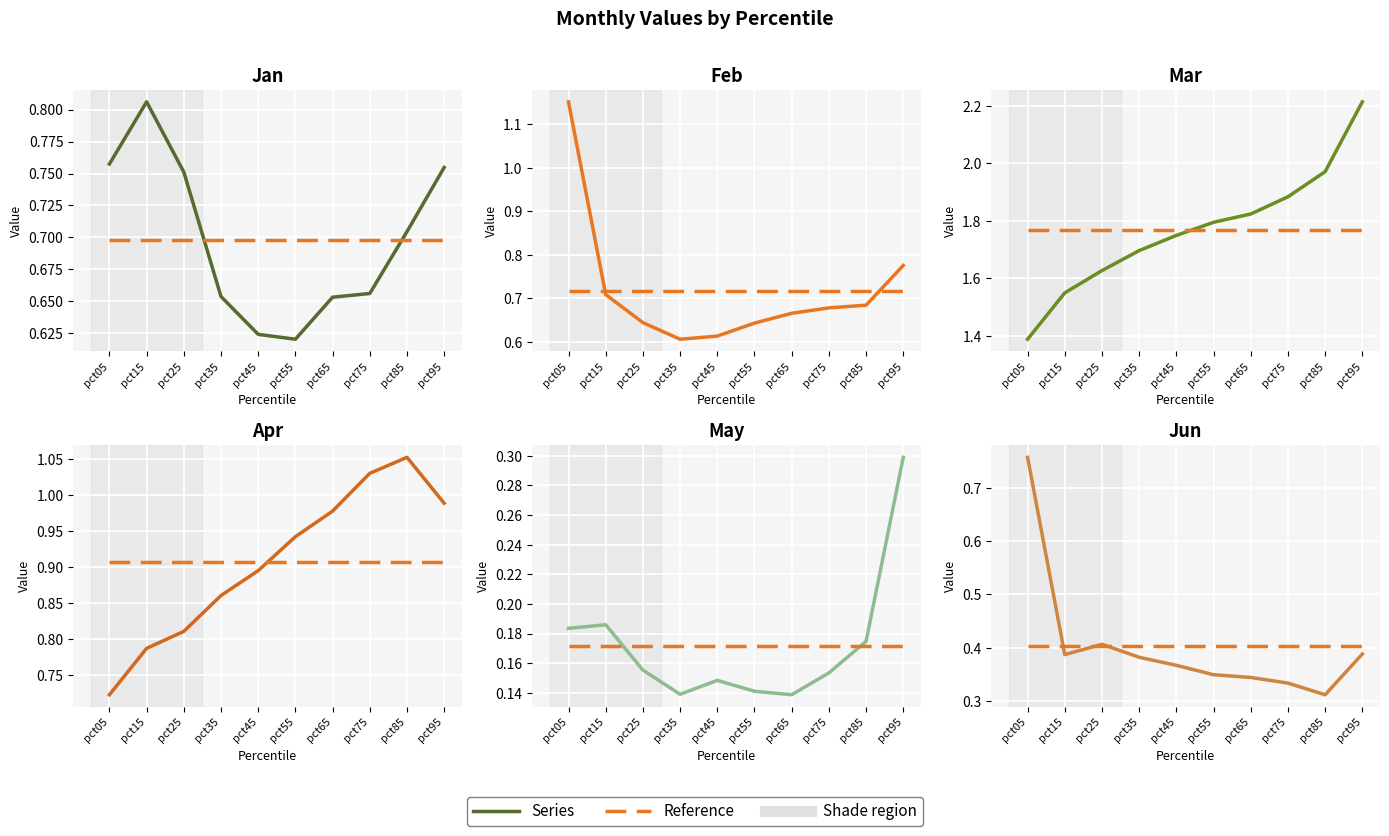

Which category has the highest value in the Jan series?

pct15